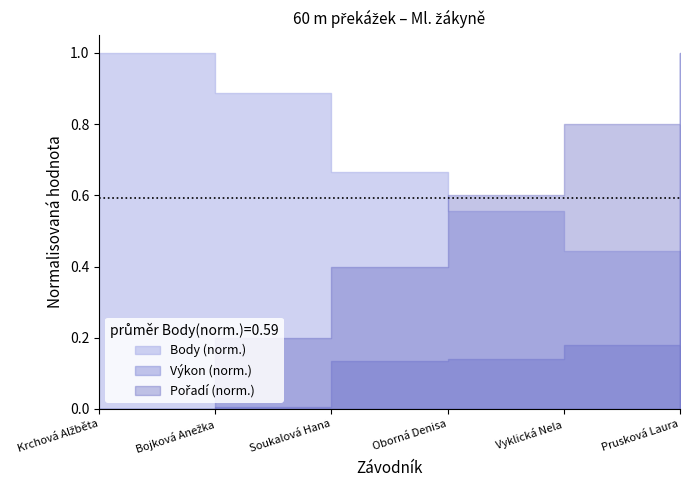

Reading right to left, extract all data points from this chart.

Pořadí: Prusková Laura=6.0	Vyklická Nela=5.0	Oborná Denisa=4.0	Soukalová Hana=3.0	Bojková Anežka=2.0	Krchová Alžběta=1.0
Výkon: Prusková Laura=12.5	Vyklická Nela=11.3	Oborná Denisa=11.2	Soukalová Hana=11.2	Bojková Anežka=11.0	Krchová Alžběta=11.0
Body: Prusková Laura=0.0	Vyklická Nela=4.0	Oborná Denisa=5.0	Soukalová Hana=6.0	Bojková Anežka=8.0	Krchová Alžběta=9.0